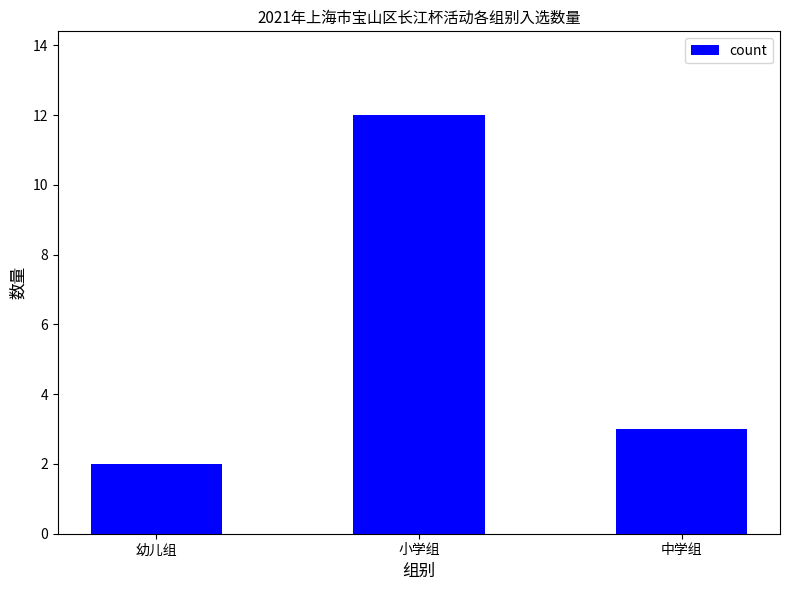

How many data points does each series have?

3